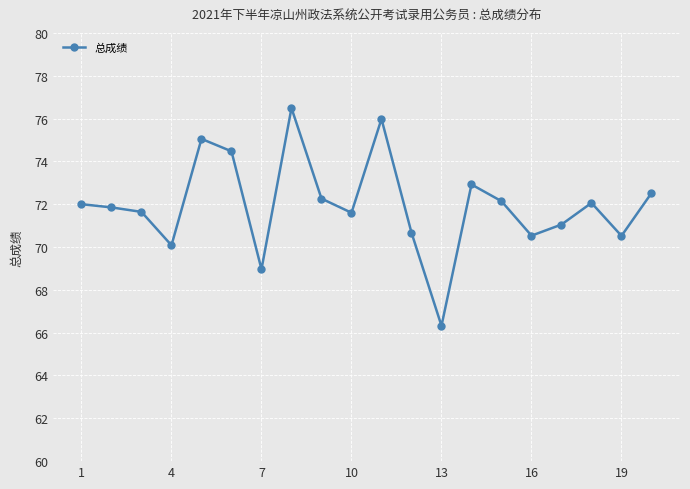

How many distinct data groups are displayed?

1